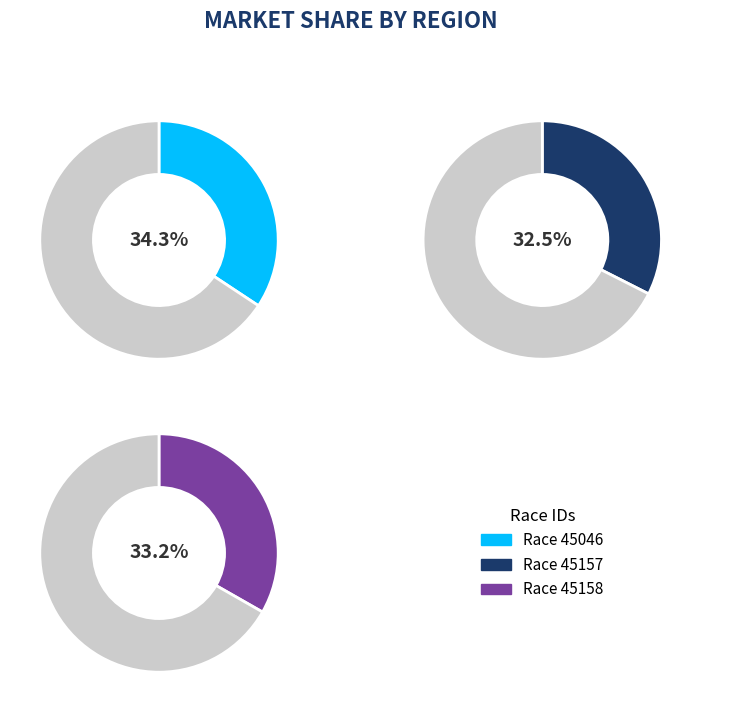

Approximately how many times larger is the value at 45157 compared to 45046?

0.9